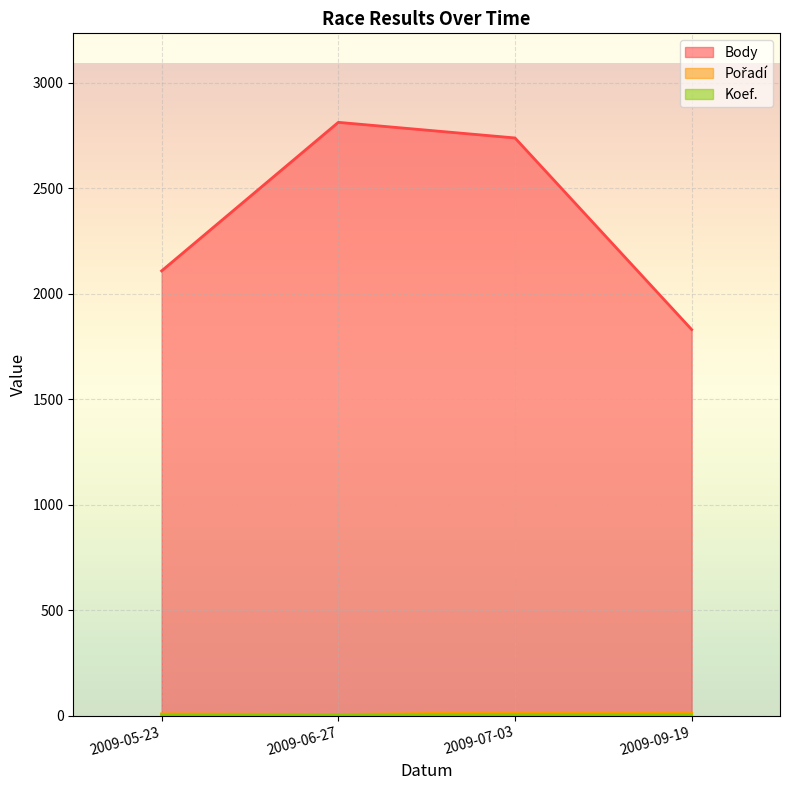

What is the label of the 3rd point from the left?

2009-07-03